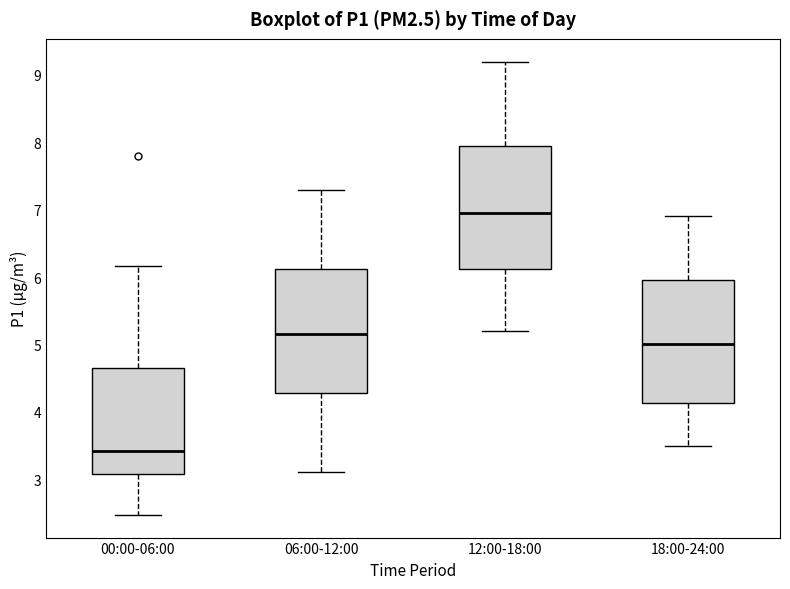

Reading left to right, transcribe this box plot: for each box, give where its median line is, the range the box spans, and where its two whiskers end, as read against the y-axis. The values are not printed on the chart, so give them approximately, as read against the axis.

00:00-06:00: median 3.4, box 3.1 to 4.7, whiskers 2.5 to 6.2
06:00-12:00: median 5.2, box 4.3 to 6.1, whiskers 3.1 to 7.3
12:00-18:00: median 7.0, box 6.1 to 8.0, whiskers 5.2 to 9.2
18:00-24:00: median 5.0, box 4.1 to 6.0, whiskers 3.5 to 6.9